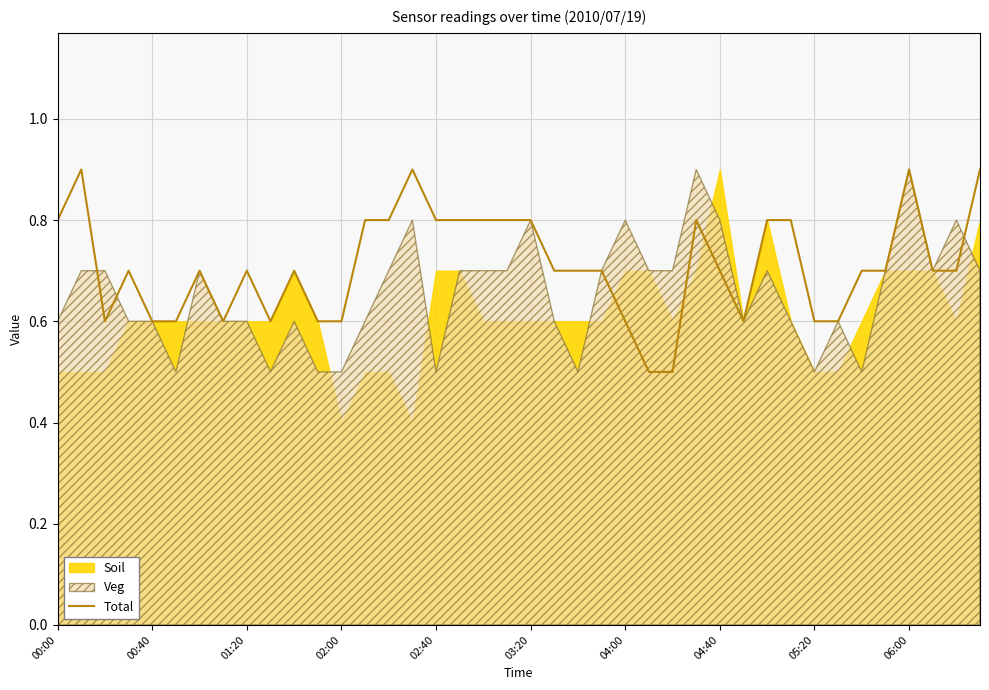

What is the highest value of the Total series?

0.9